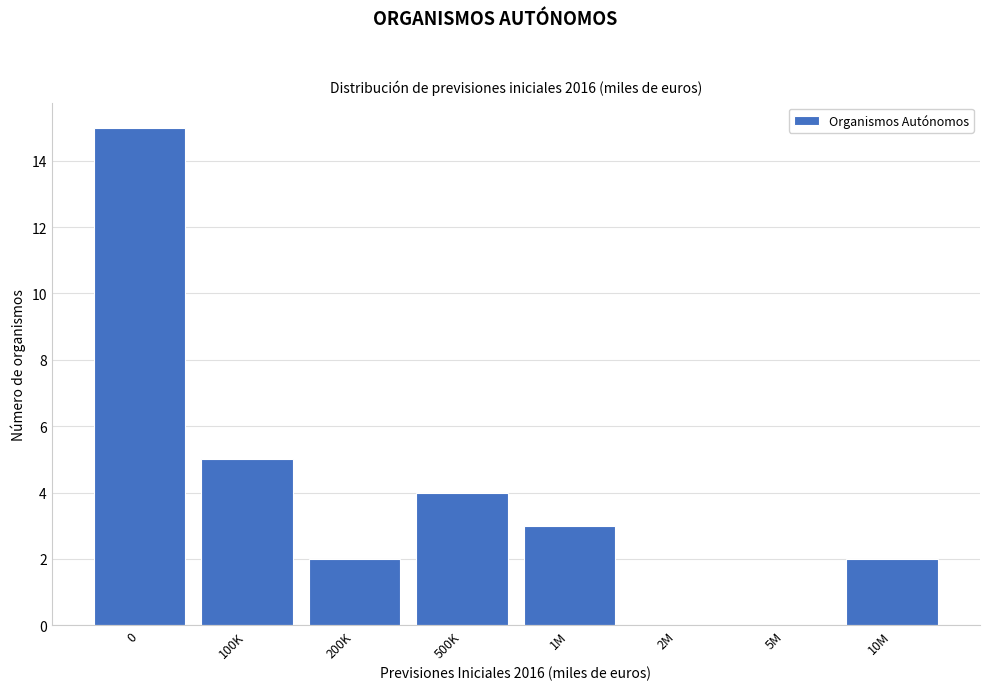

Reading left to right, transcribe all the data shown in this chart.

0=15	100K=5	200K=2	500K=4	1M=3	2M=0	5M=0	10M=2